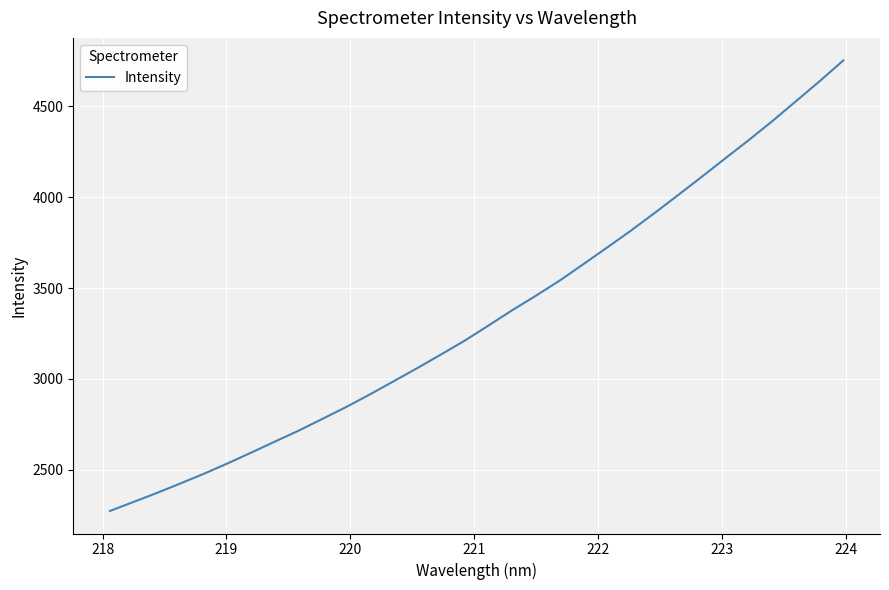

What is the difference between the maximum and minimum values?

2481.4